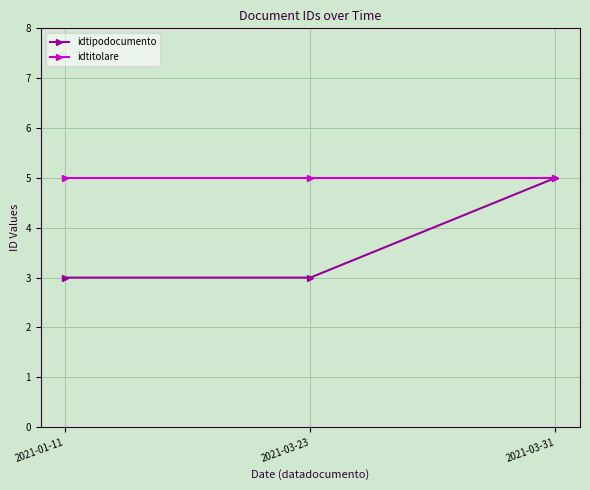

Reading left to right, transcribe all the data shown in this chart.

idtipodocumento: 2021-01-11=3	2021-03-23=3	2021-03-31=5
idtitolare: 2021-01-11=5	2021-03-23=5	2021-03-31=5